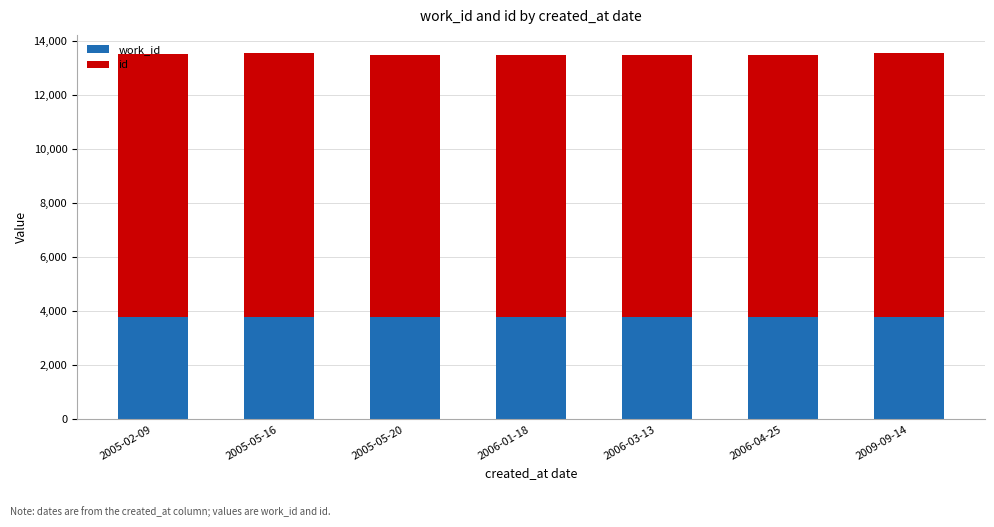

List the series in order of their peak value, highest first.

id, work_id